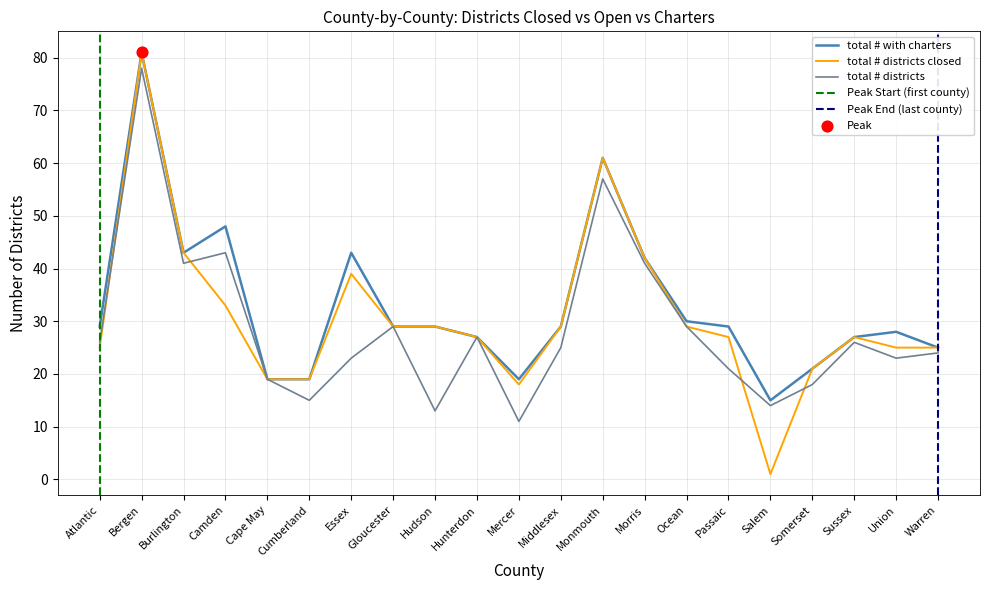

Which series contains the lowest Y value?

total # districts closed